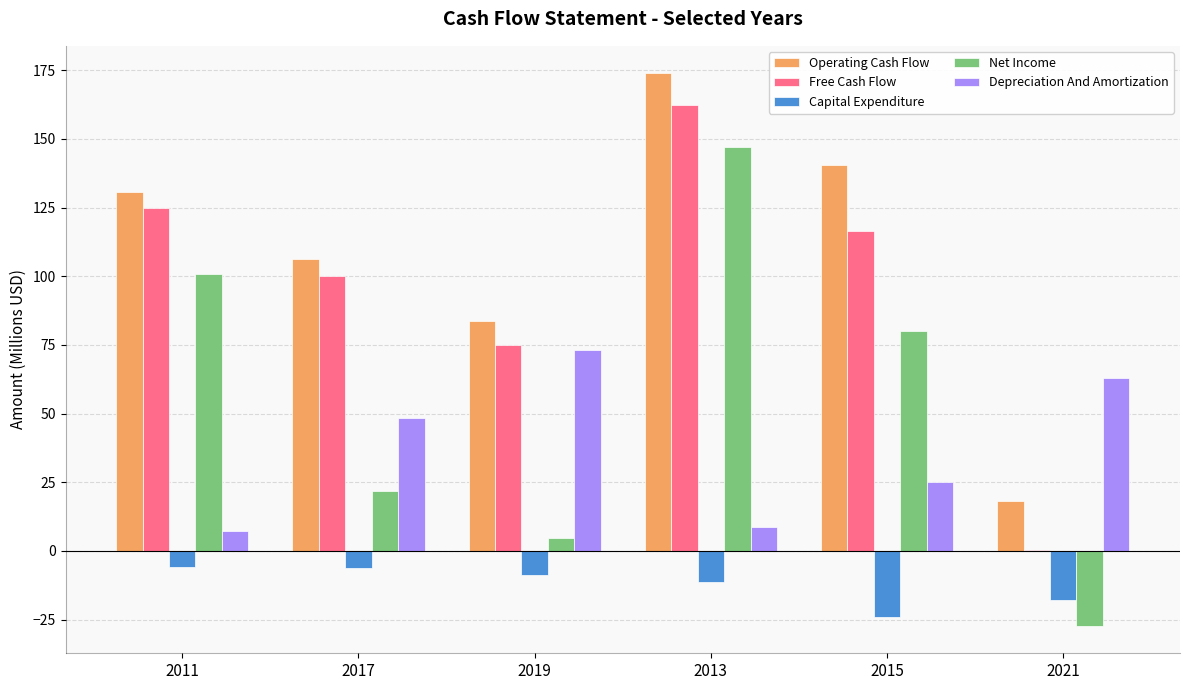

What is the maximum value shown in the chart?

173.9